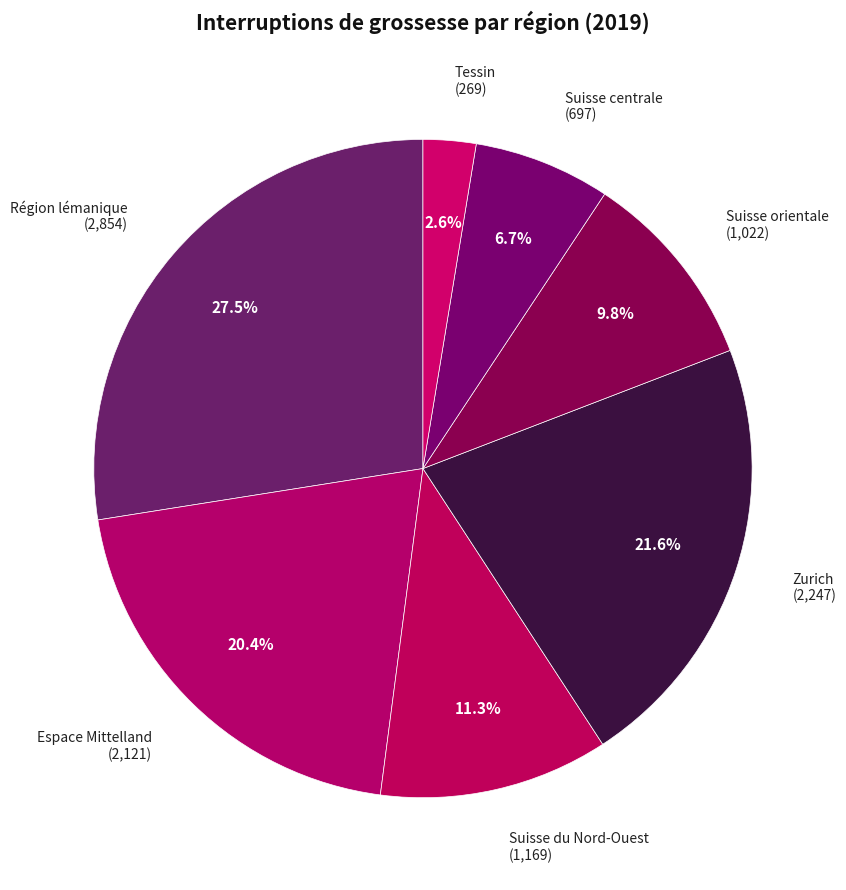

Is it true that Zurich is 22% of the pie?

True